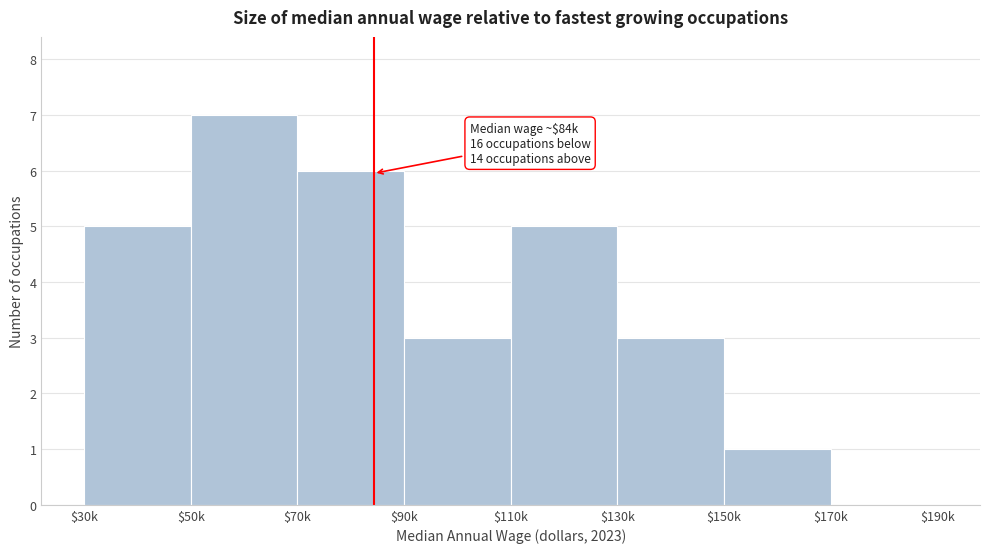

What is the maximum value shown in the chart?

7